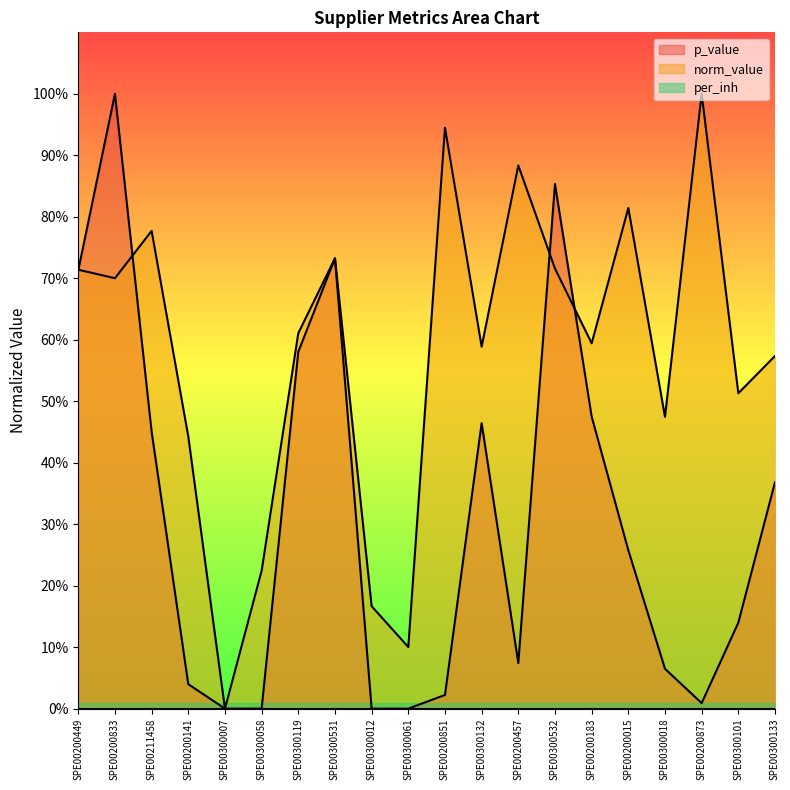

What is the sum of the norm_value values at SPE00200449 and SPE00300133?

1.3